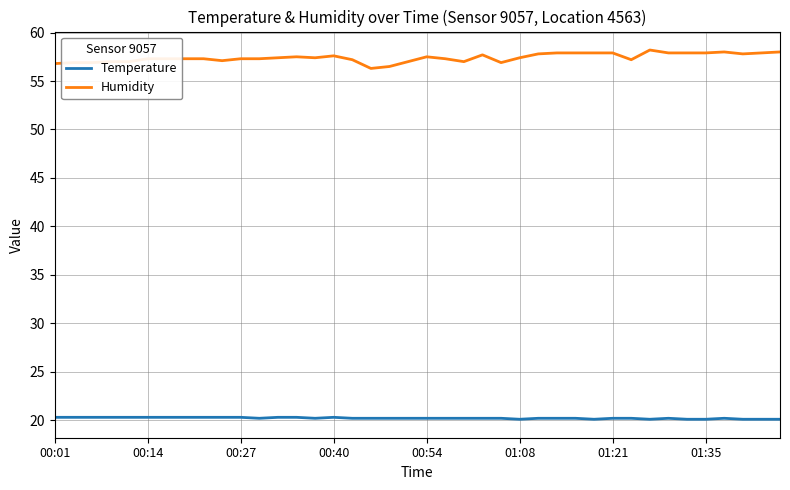

List the series in order of their overall mean, lowest first.

Temperature, Humidity